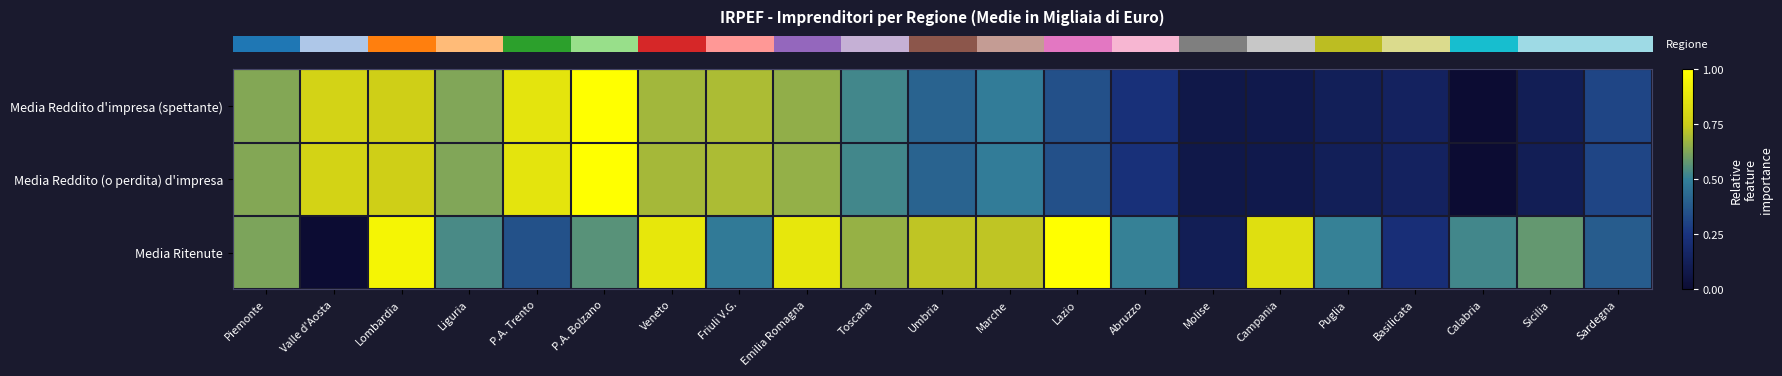

At which category is the sum across all series the highest?

P.A. Bolzano